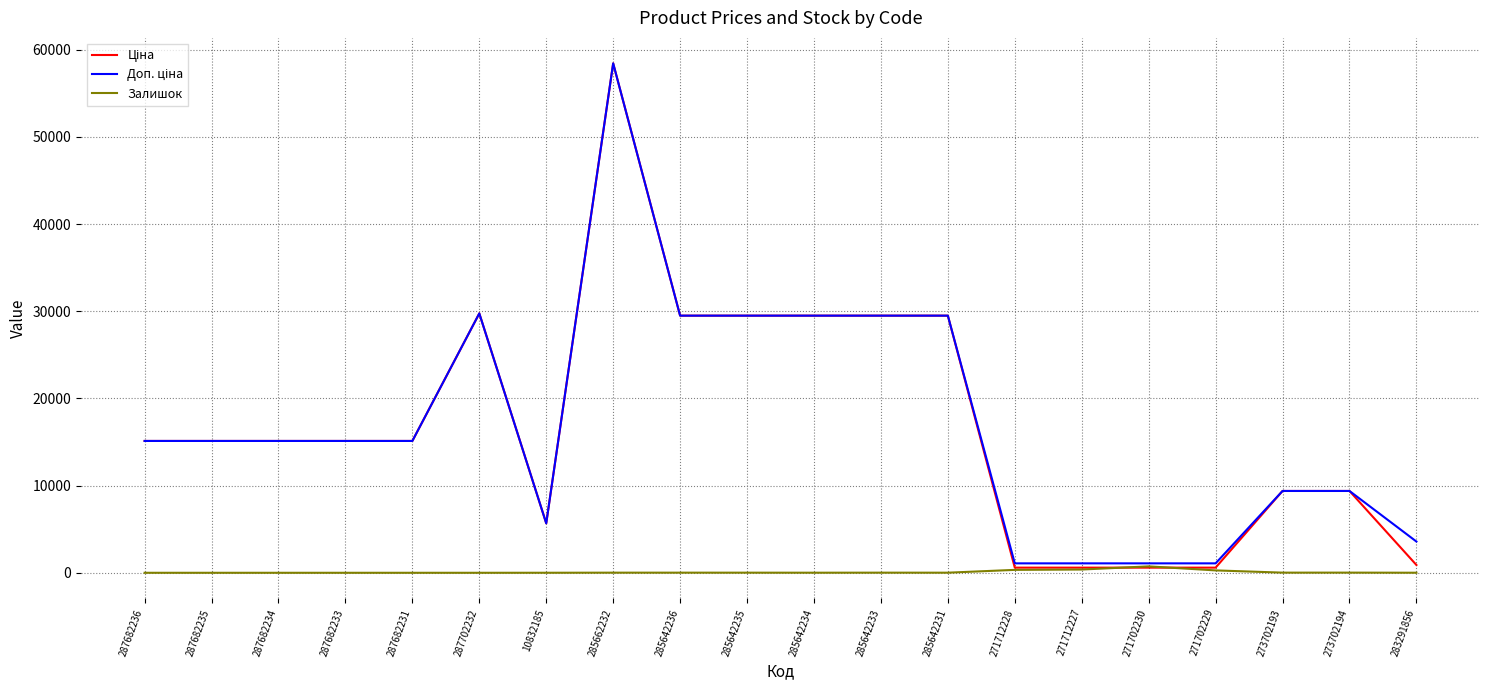

At which category does the chart reach its peak across all series?

285662232